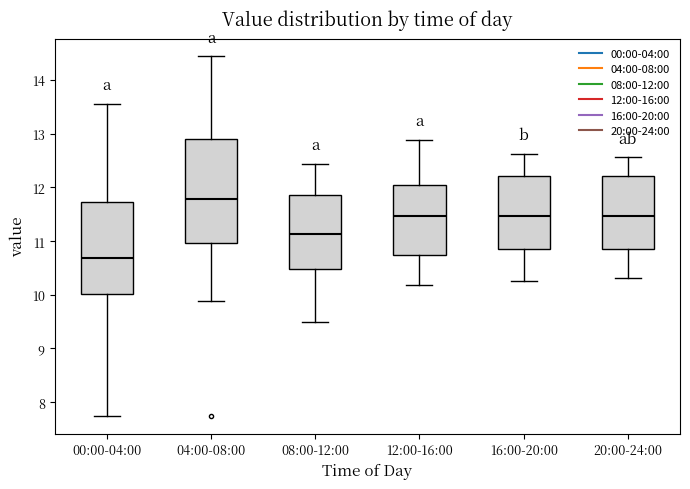

Comparing the boxes themselves (not the whiskers), which one is the tallest?

04:00-08:00